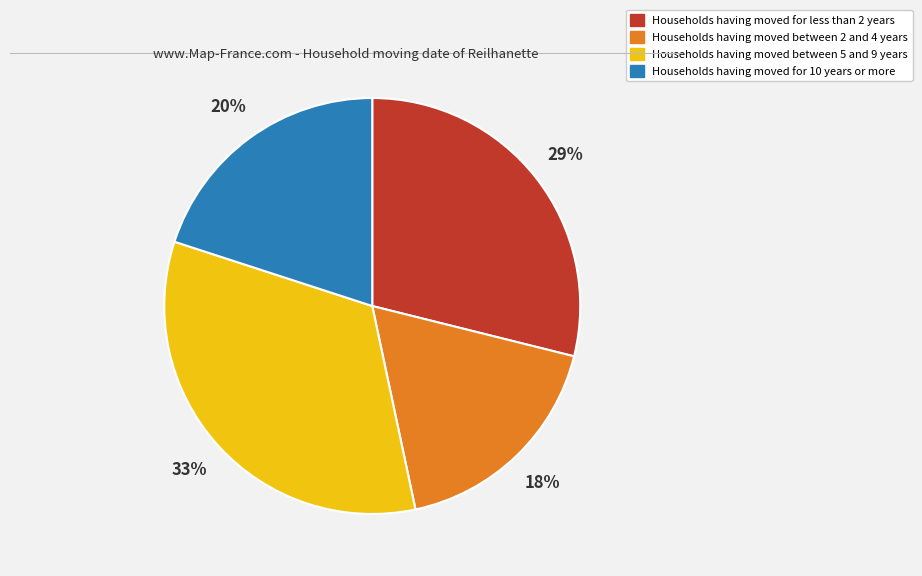

Does any single category account for the majority?

No